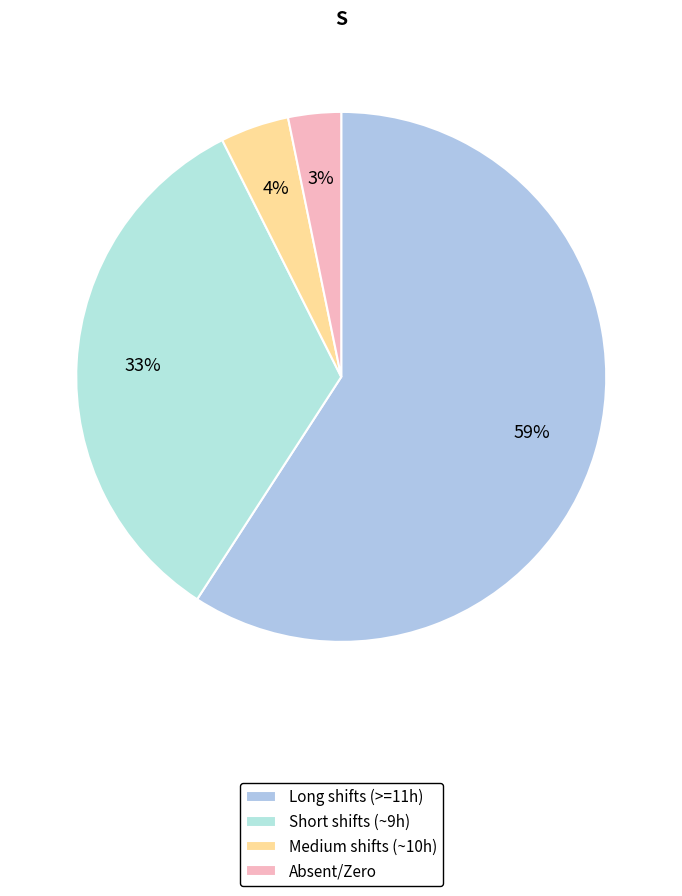

Count the number of slices in the pie.

4